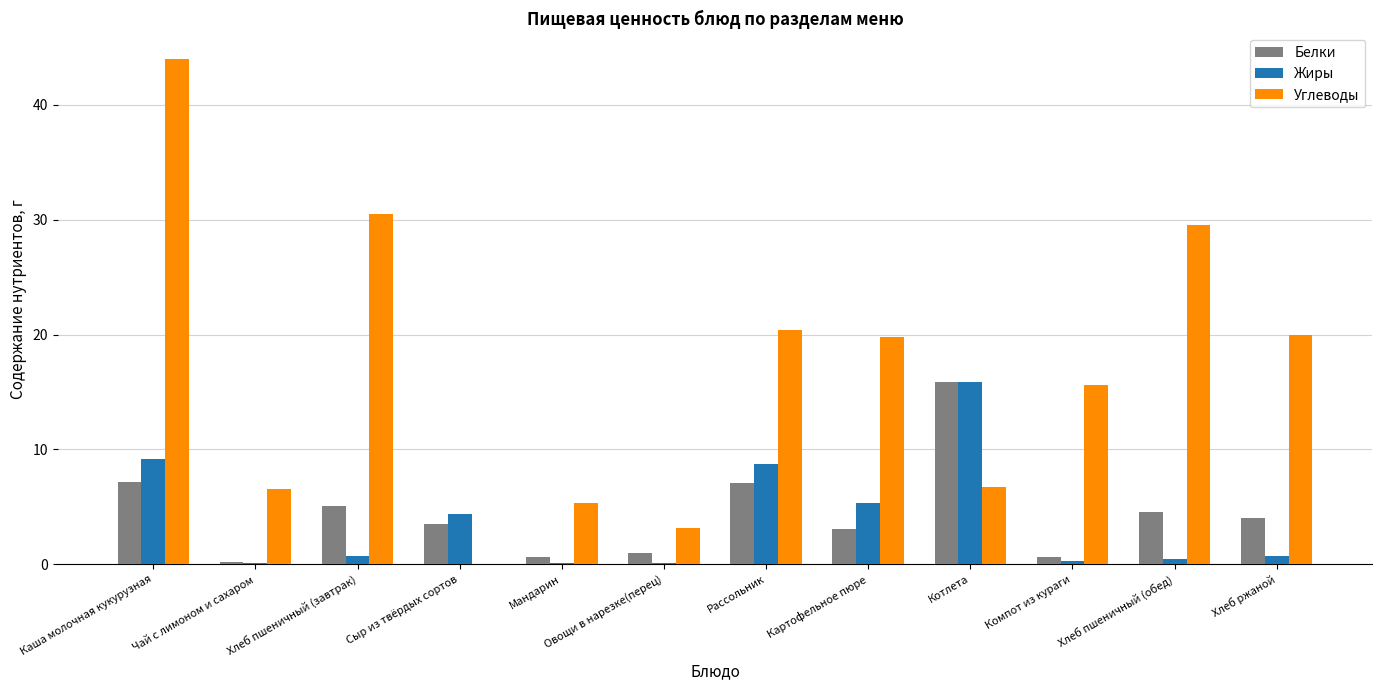

At which category is the sum across all series the highest?

Каша молочная кукурузная